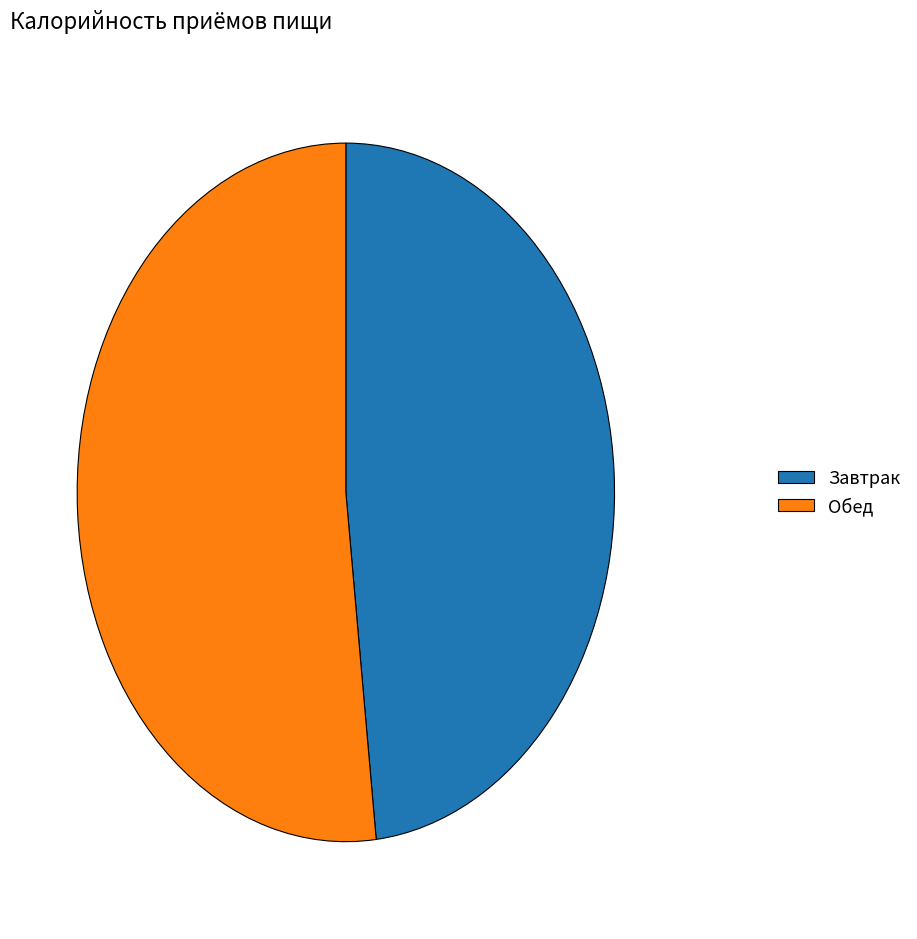

Which has a higher value, Завтрак or Обед?

Обед